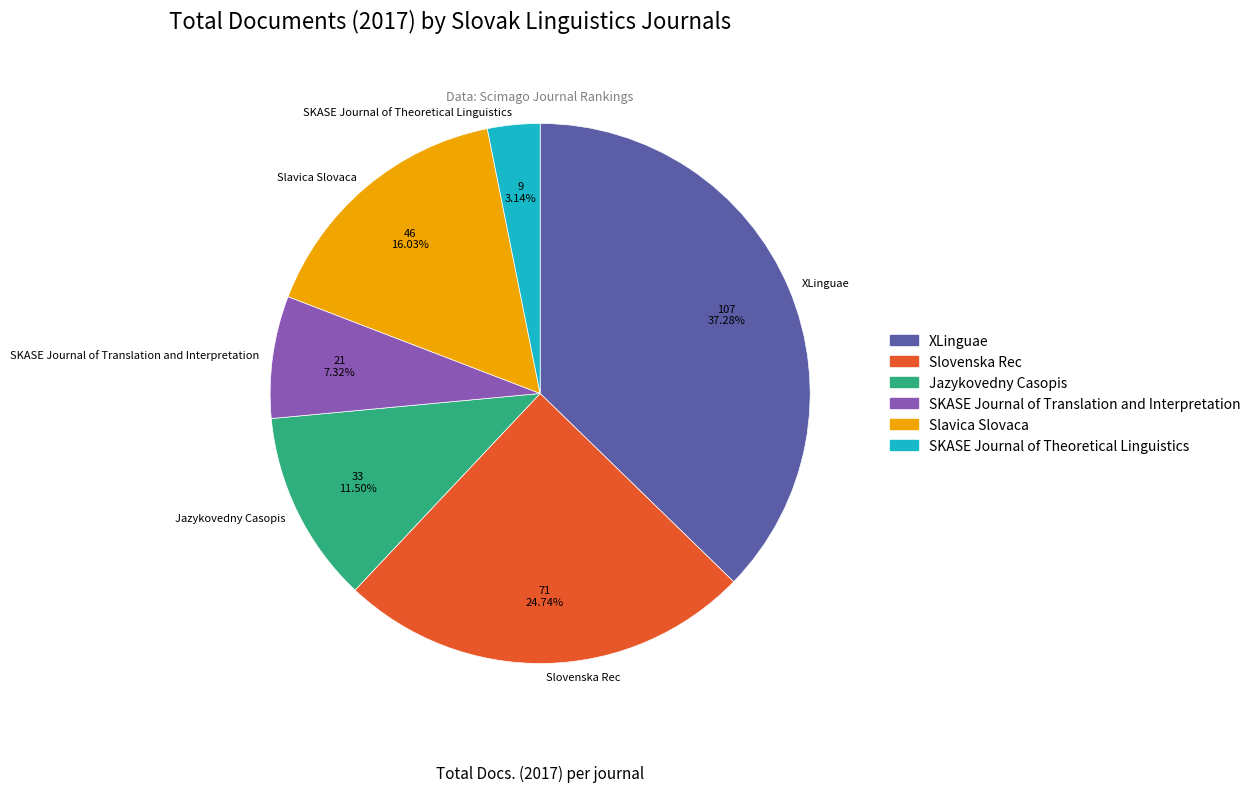

What percentage is NOT represented by SKASE Journal of Translation and Interpretation?

92.7%